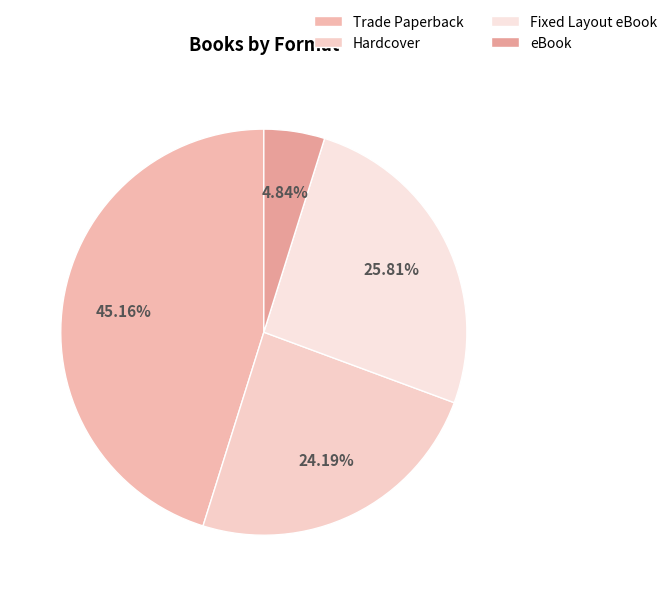

What is the smallest slice in the pie chart?

eBook